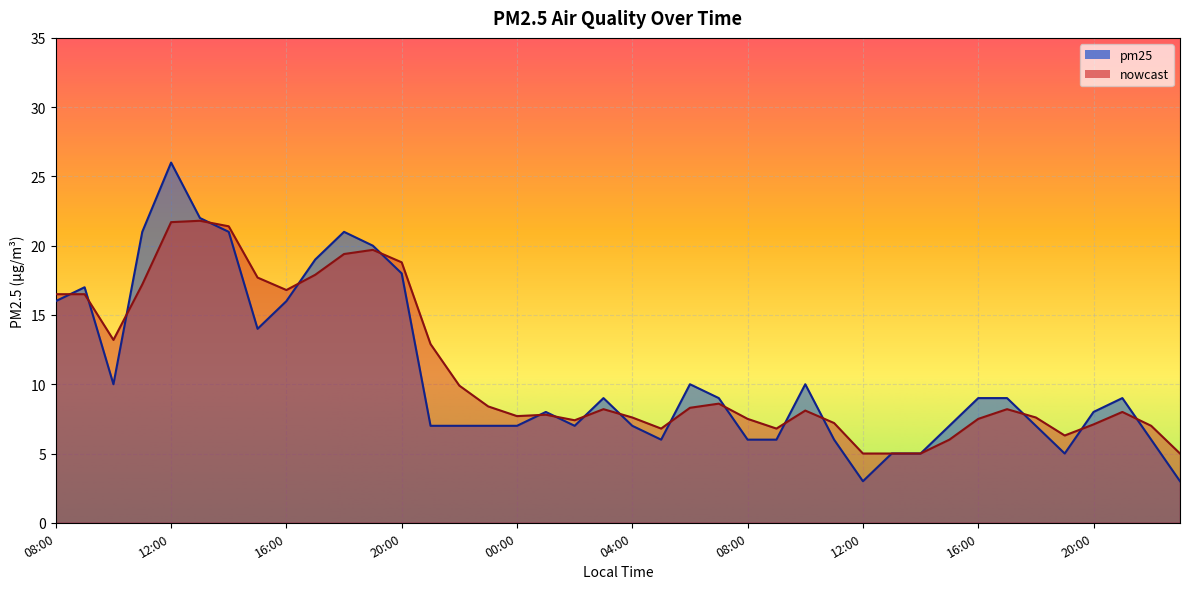

Does the chart display data point markers on the line(s)?

No